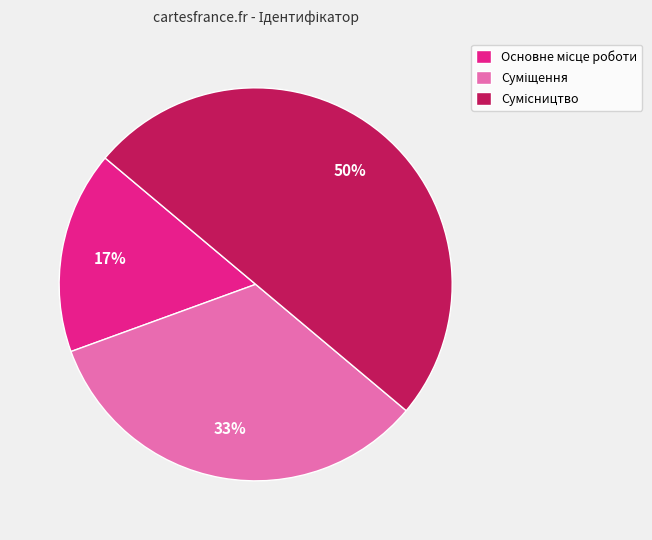

To the nearest percent, what is the average slice percentage?

33%